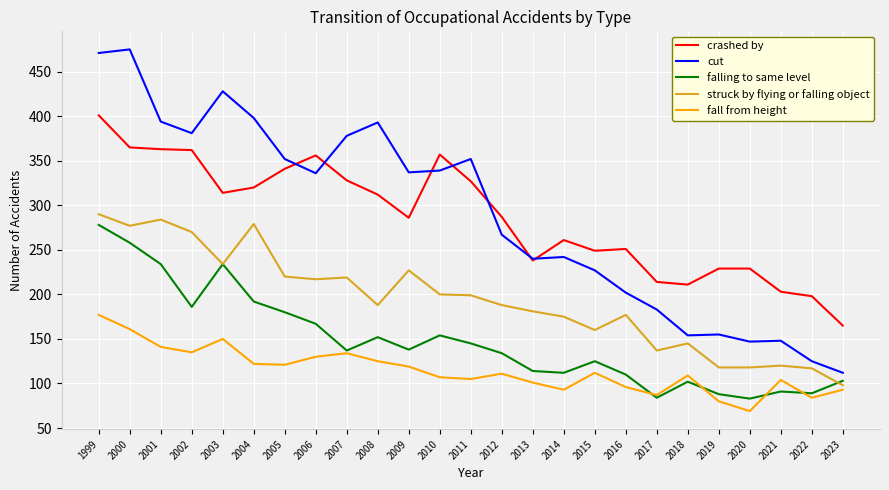

What is the spread (max minus min) of values at 2012?

176